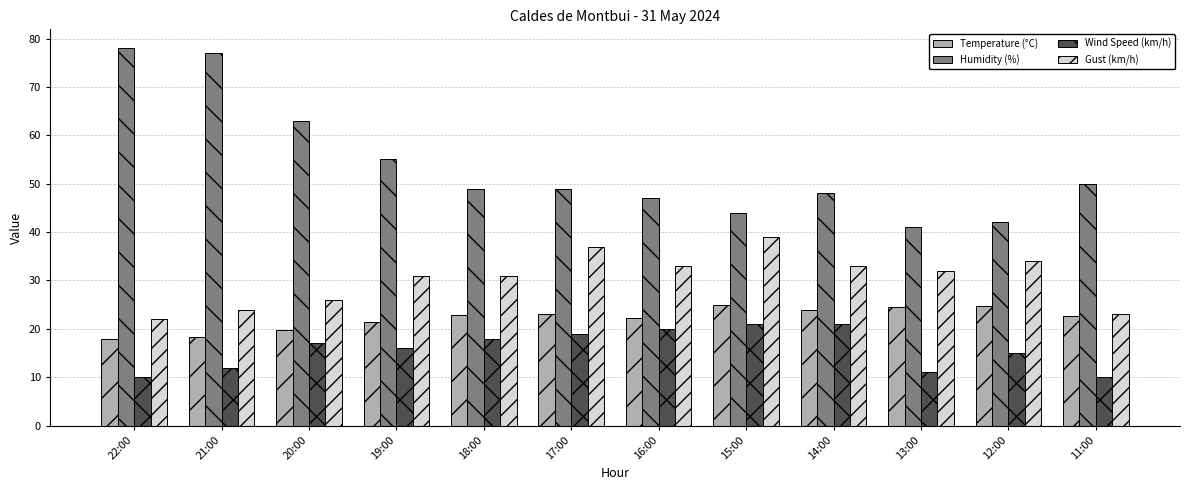

Where does the Humidity (%) series first go above 49?

22:00